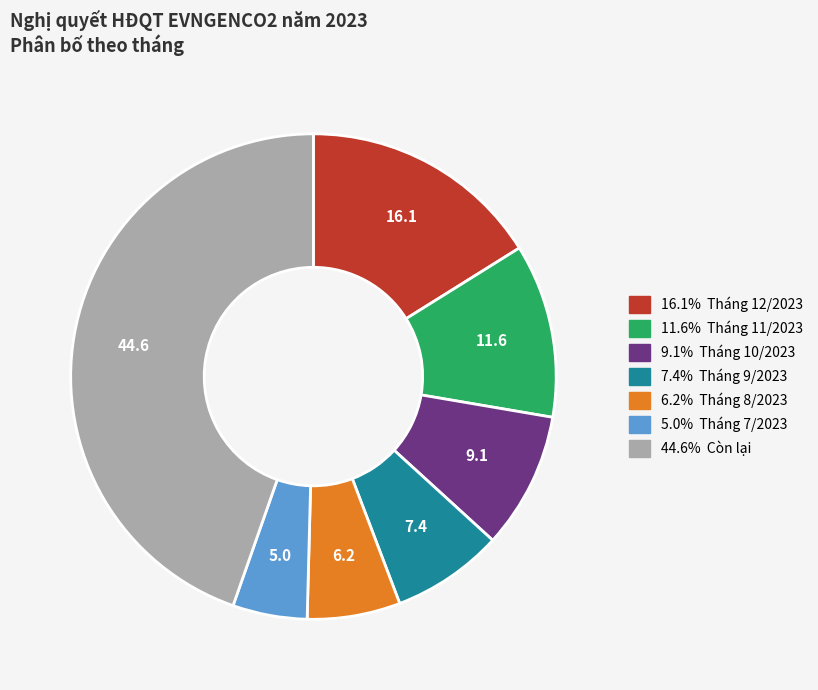

Is there a majority slice in this chart?

No